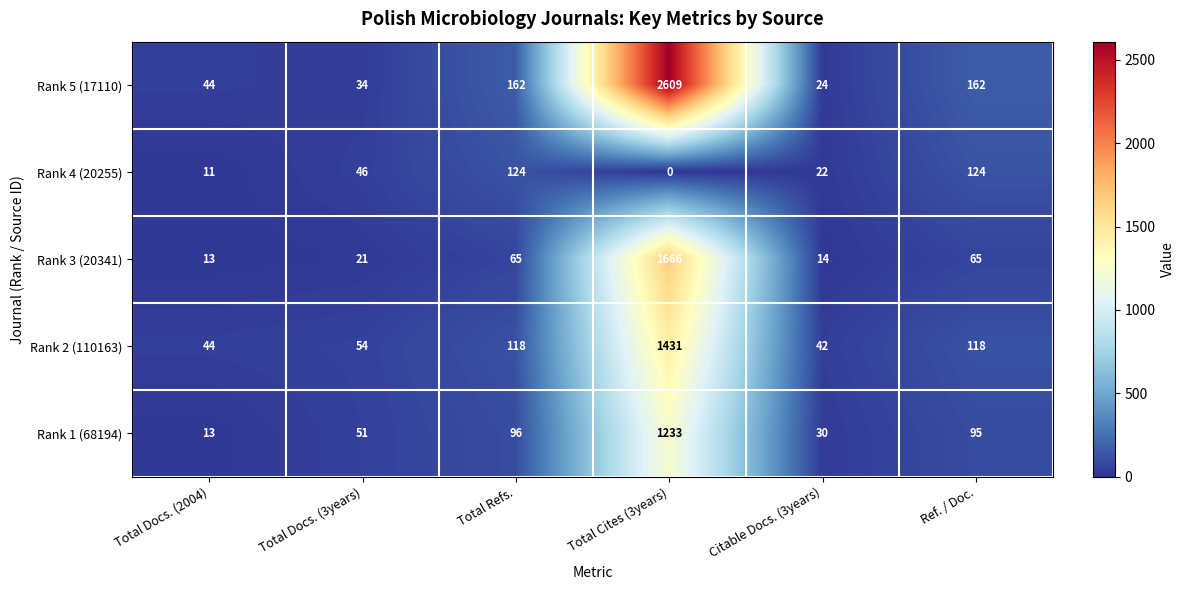

How many distinct data groups are displayed?

5